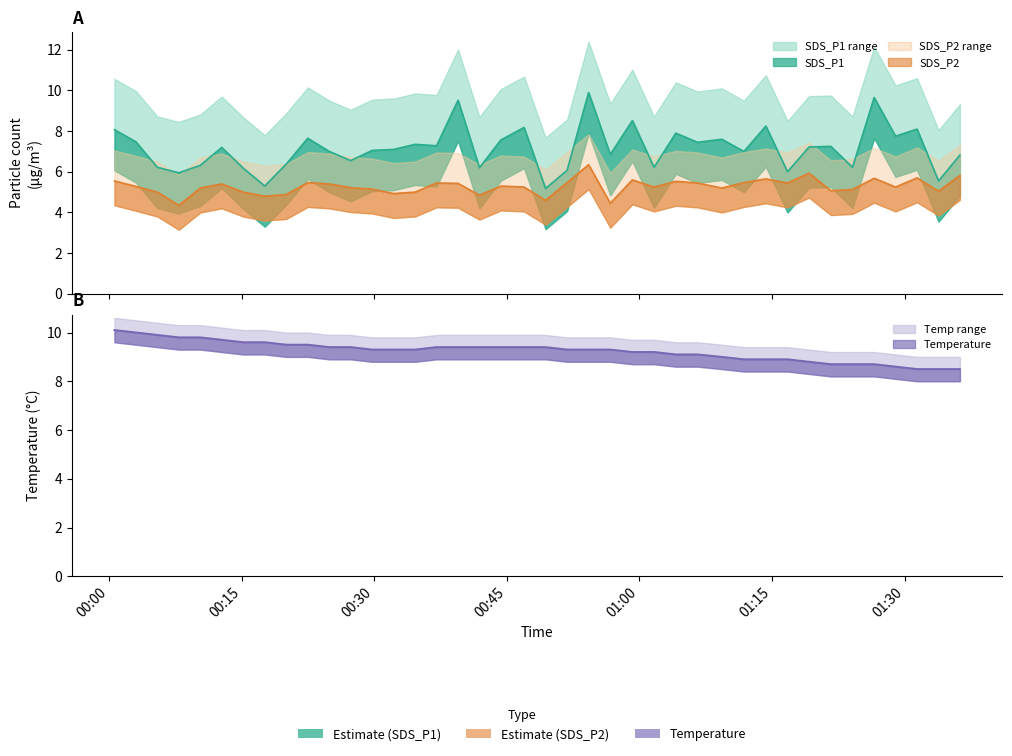

True or false: Temp and SDS_P1 cross at least once.

True